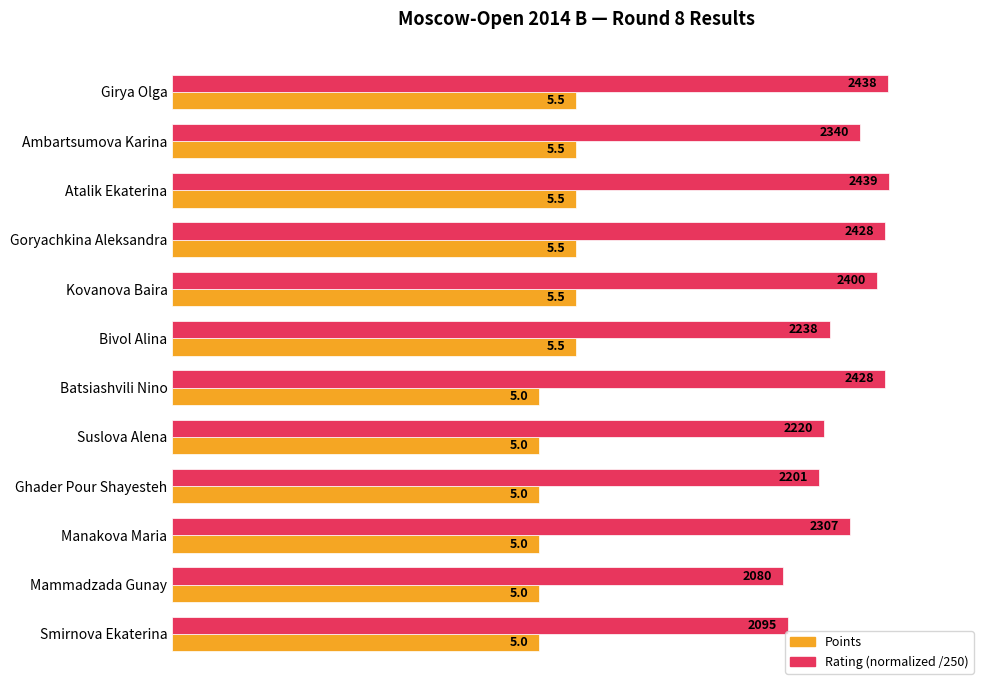

True or false: Rating (normalized /250) has a value of 8.8 at Ghader Pour Shayesteh.

True